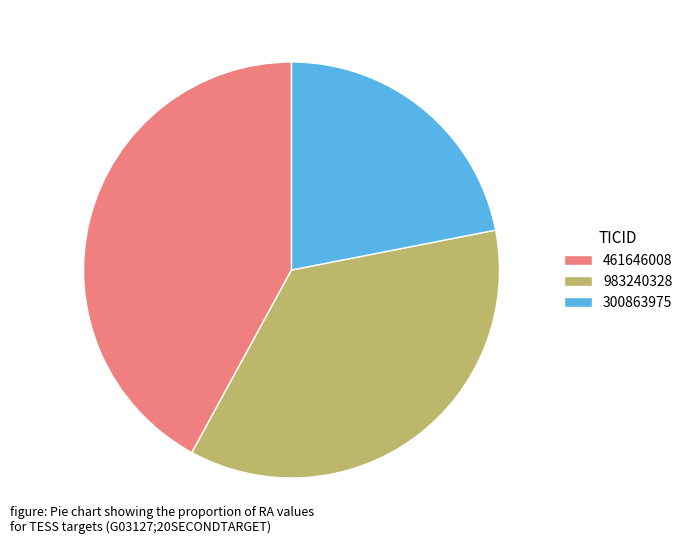

Is the sum of 461646008 and 983240328 greater than half?

Yes